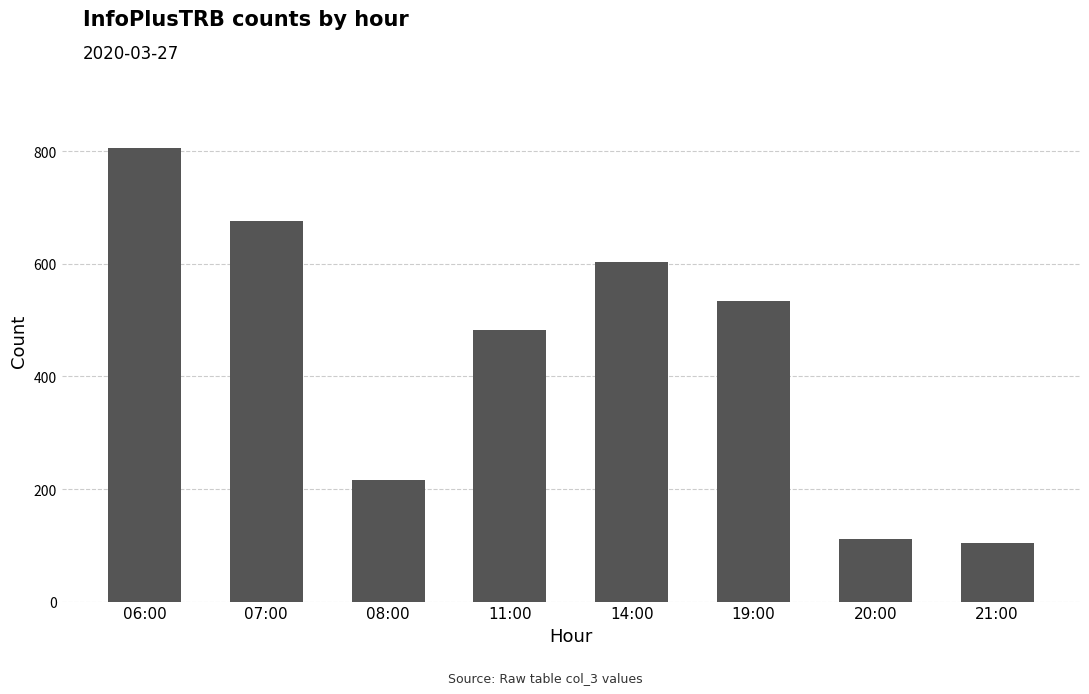

What is the difference between the maximum and minimum values?

702